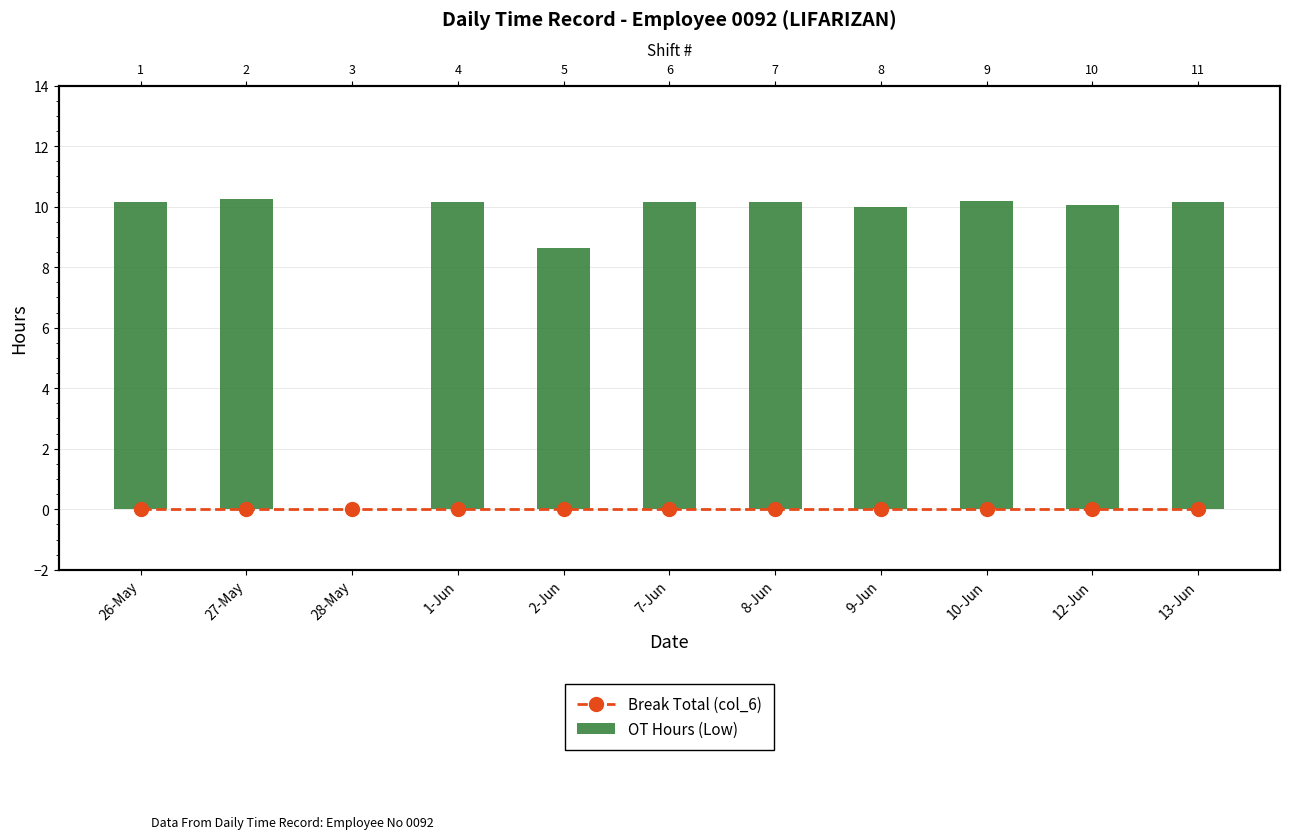

Reading right to left, what are all the values shown in this chart?

Break Total (col_6): 13-Jun=0.0	12-Jun=0.0	10-Jun=0.0	9-Jun=0.0	8-Jun=0.0	7-Jun=0.0	2-Jun=0.0	1-Jun=0.0	28-May=0.0	27-May=0.0	26-May=0.0
OT Hours (Low): 13-Jun=10.2	12-Jun=10.1	10-Jun=10.2	9-Jun=10.0	8-Jun=10.2	7-Jun=10.1	2-Jun=8.7	1-Jun=10.2	28-May=0.0	27-May=10.3	26-May=10.1